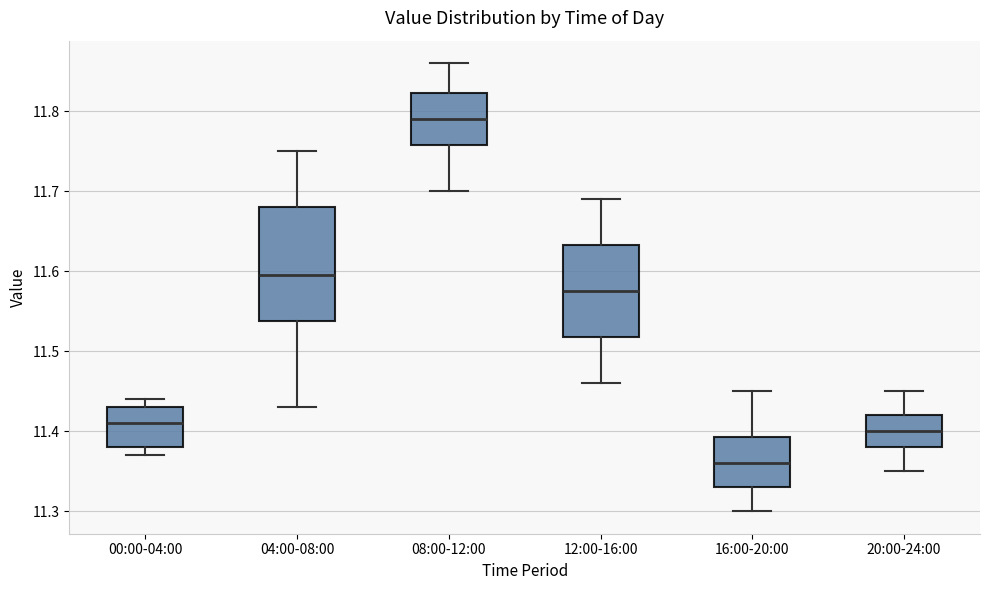

Where does the lower whisker of the box for 08:00-12:00 end on the y-axis? The values are not printed on the chart, so give them approximately, as read against the axis.

11.70